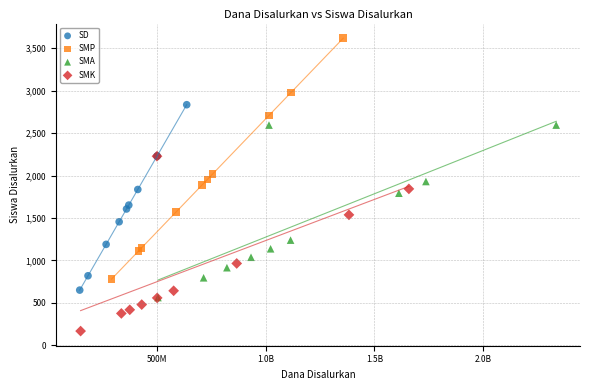

Which series reaches the maximum Y coordinate?

SMP